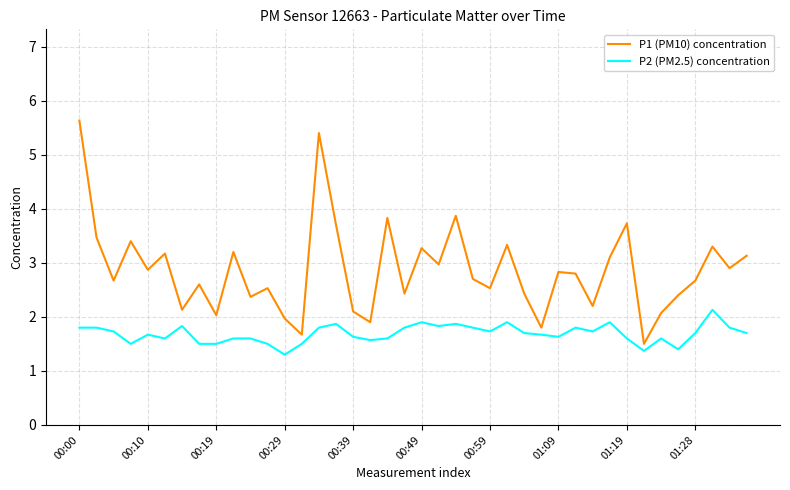

What is the minimum value shown in the chart?

1.3